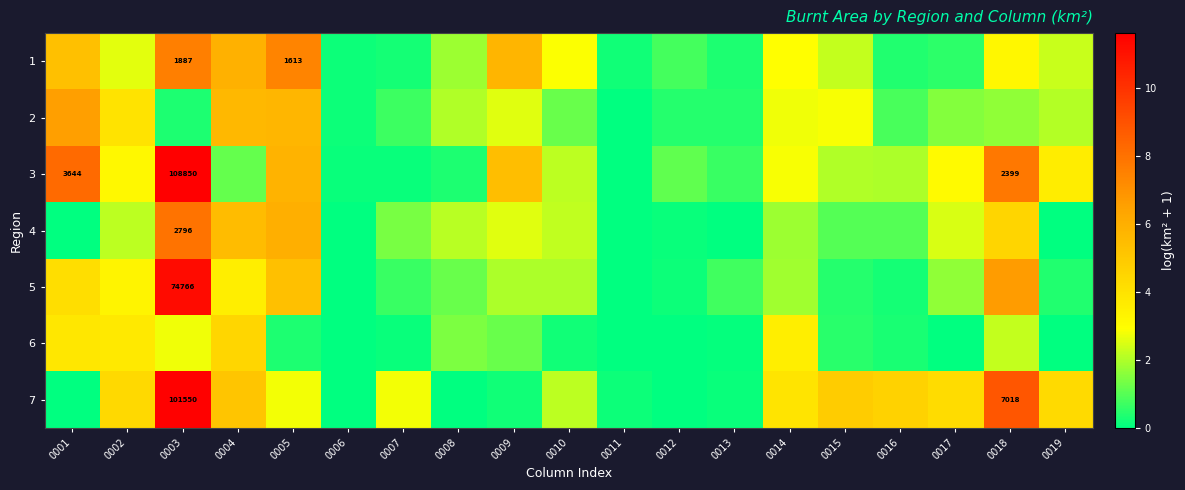

Which series has the largest total across all categories?

3